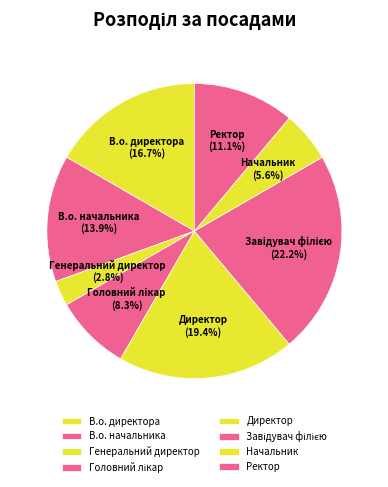

To the nearest percent, what is the difference between the largest and smallest slice percentages?

19%